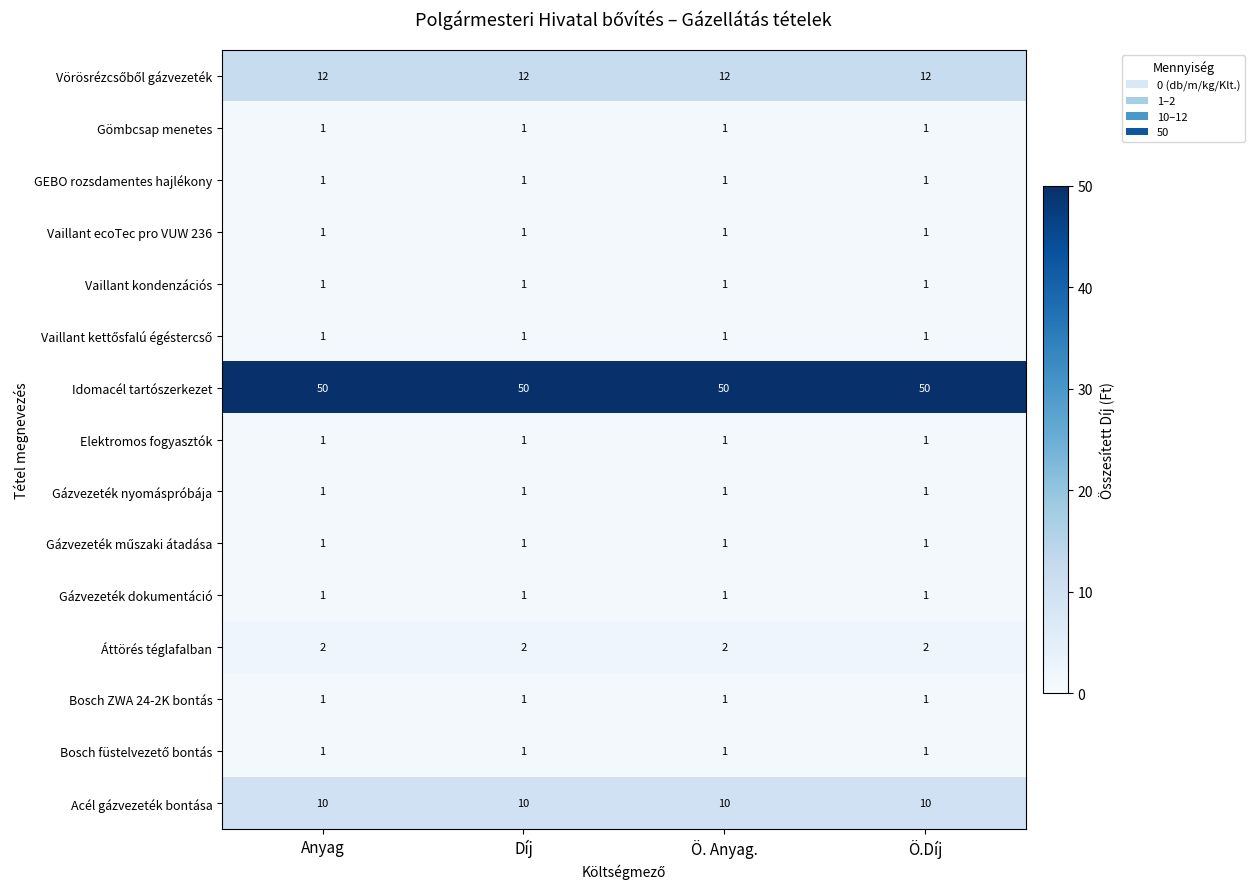

What is the total value across all series at Anyag?

85